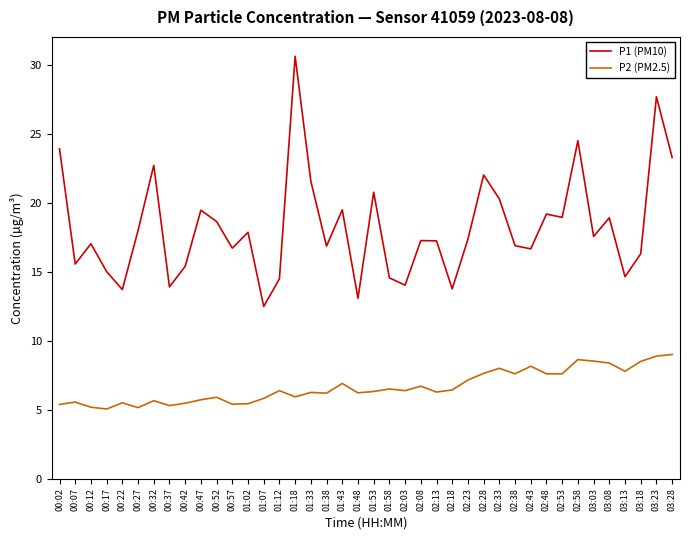

Which series has the largest range (max minus min)?

P1 (PM10)